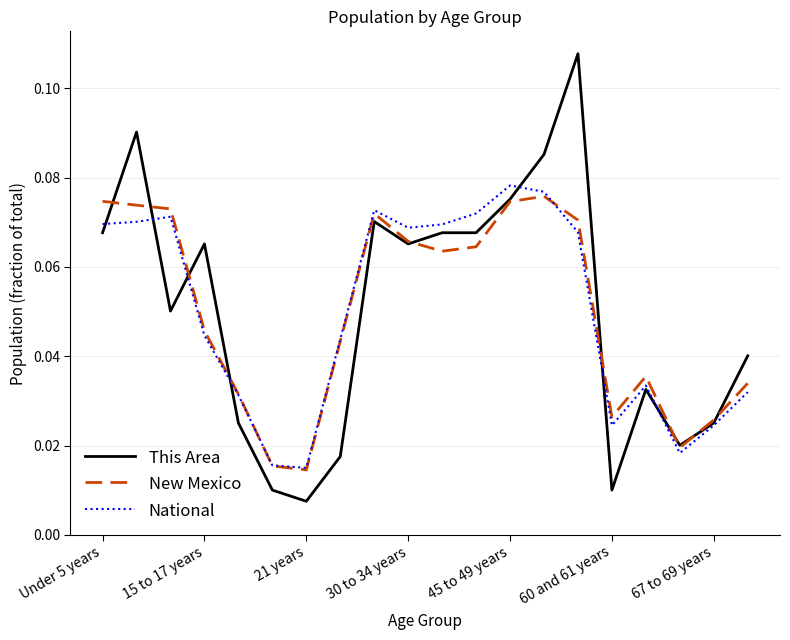

What are all the series names shown in the legend?

This Area, New Mexico, National